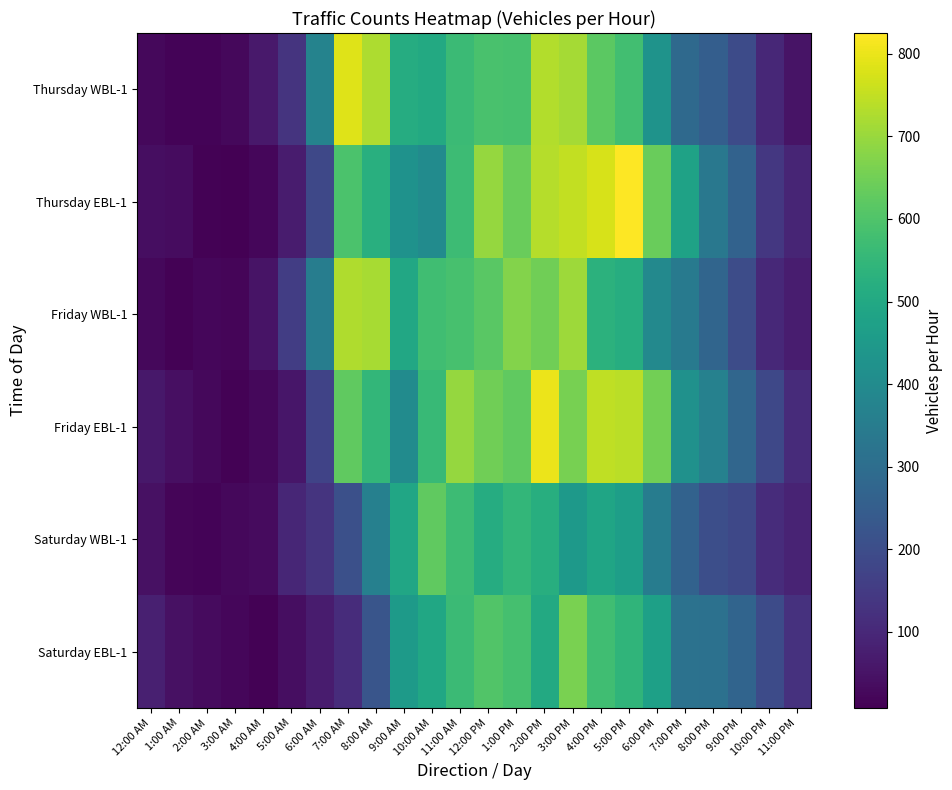

What is the difference between the highest and lowest values at 8:00 AM?

499